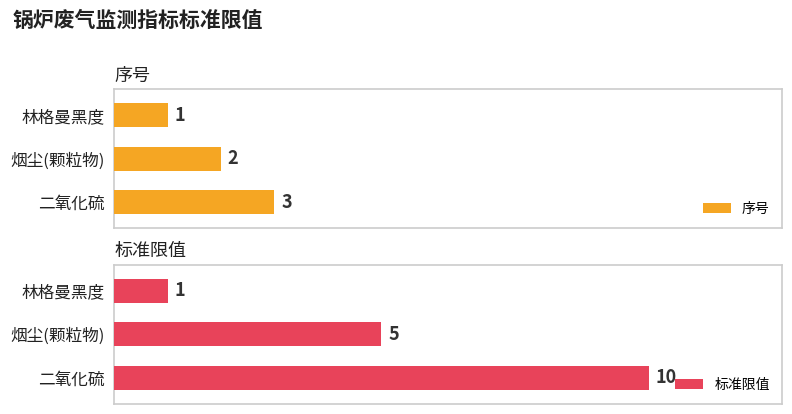

How many bars are there in total?

6